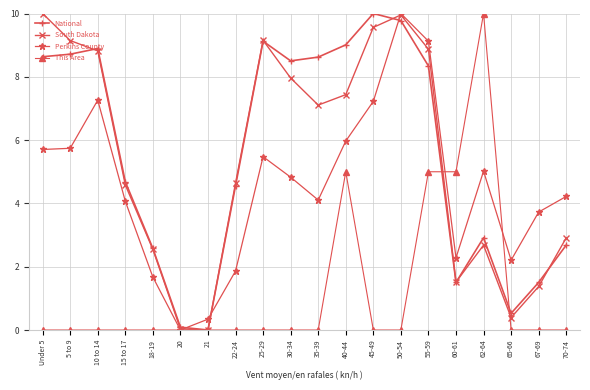

The value of This Area at 67-69 is -3.0. True or false?

False